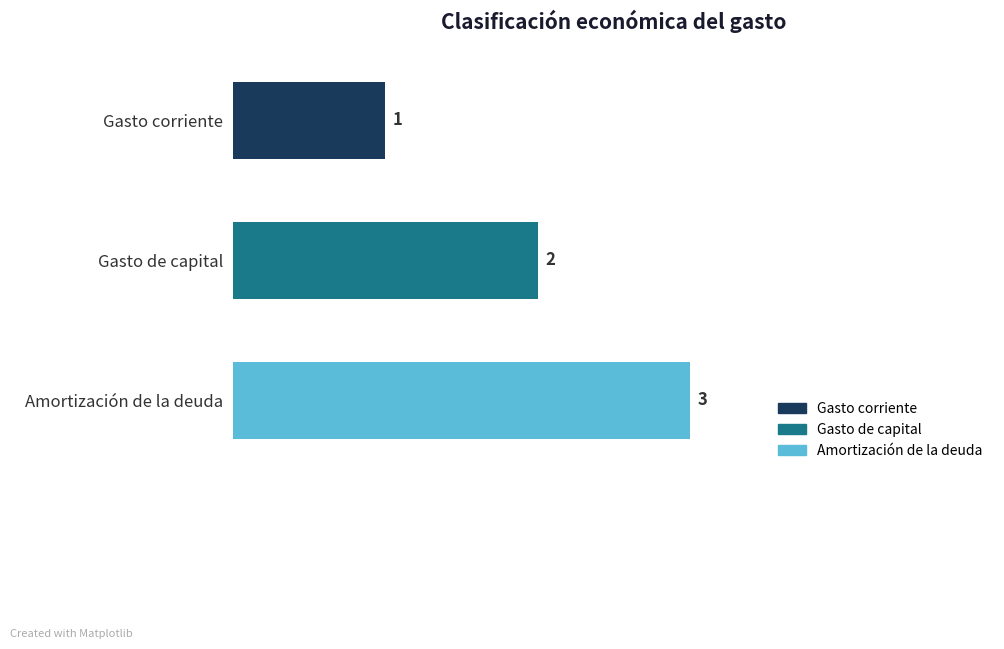

Where is the data nearest to the value 2?

Gasto de capital